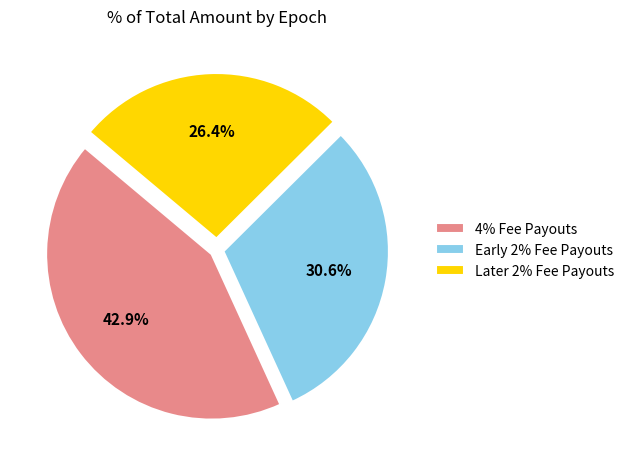

Does Early 2% Fee Payouts represent more than half of the total?

No